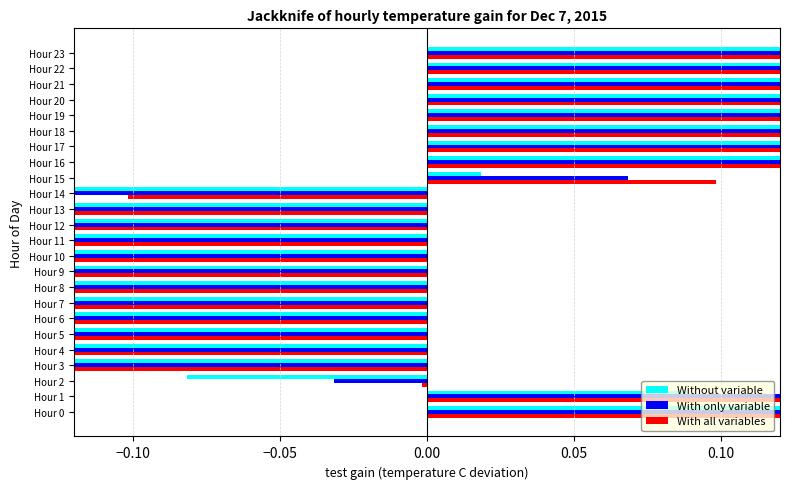

Read the With all variables value at Hour 3.

-0.1